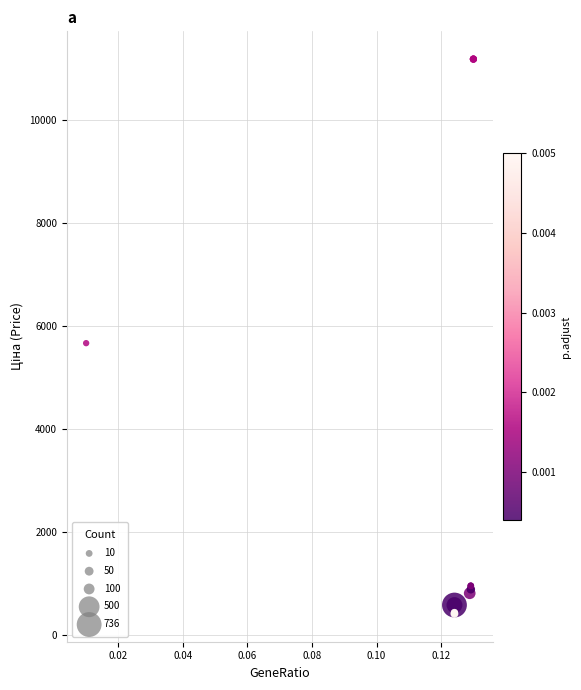

What Y value in the scatter plot is closest to 5802?

5673.8